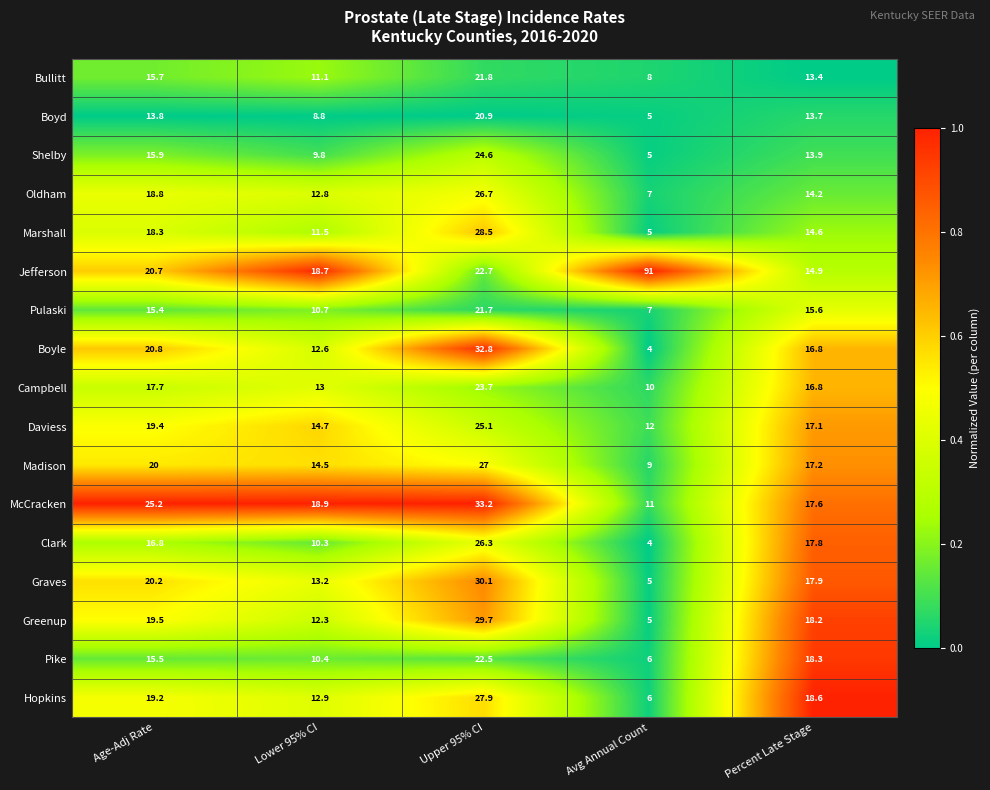

The Jefferson series shows 20.7 at Age-Adj Rate. True or false?

True